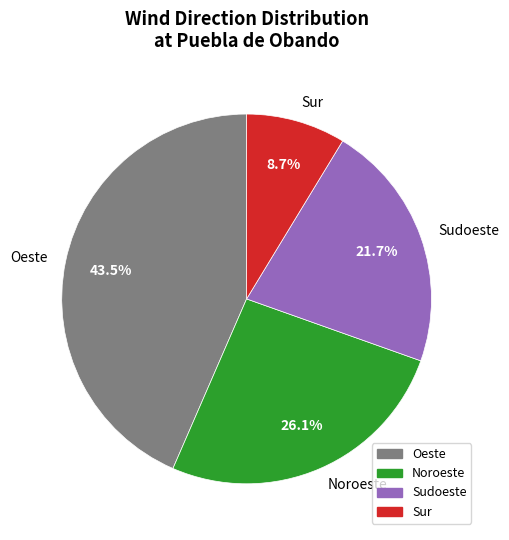

What percentage is NOT represented by Noroeste?

73.9%